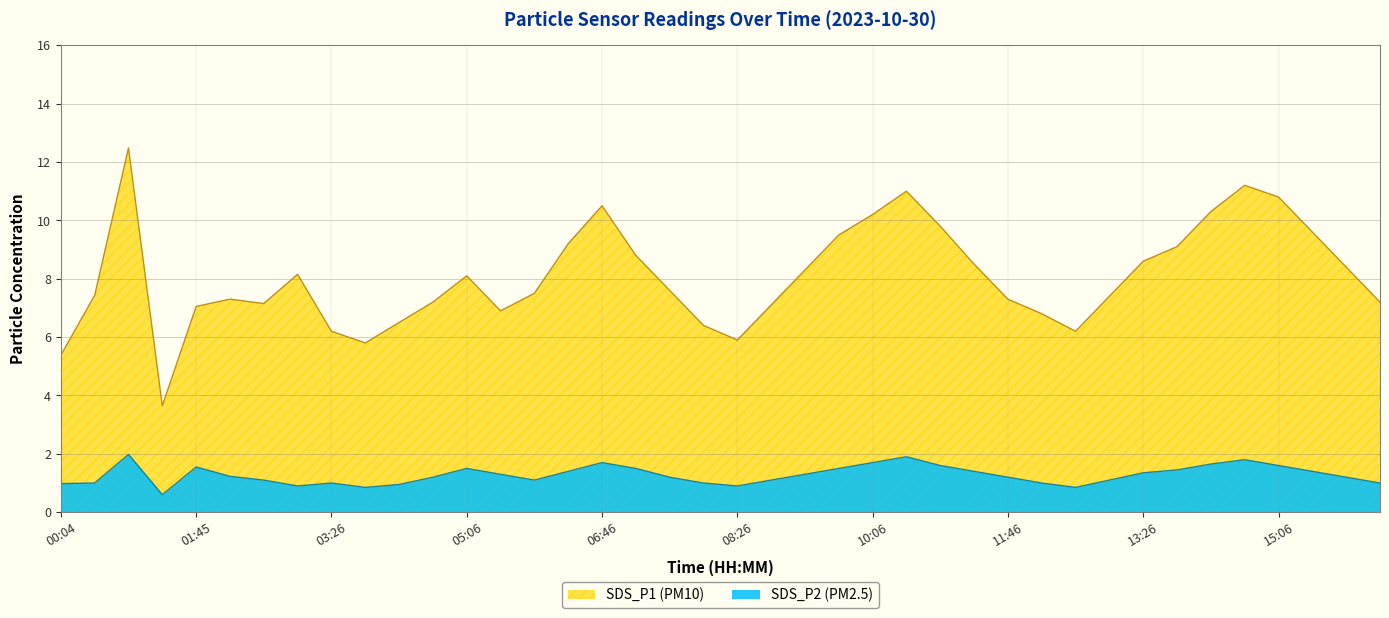

What is the value of the SDS_P2 point at the 8th from the left?

0.9